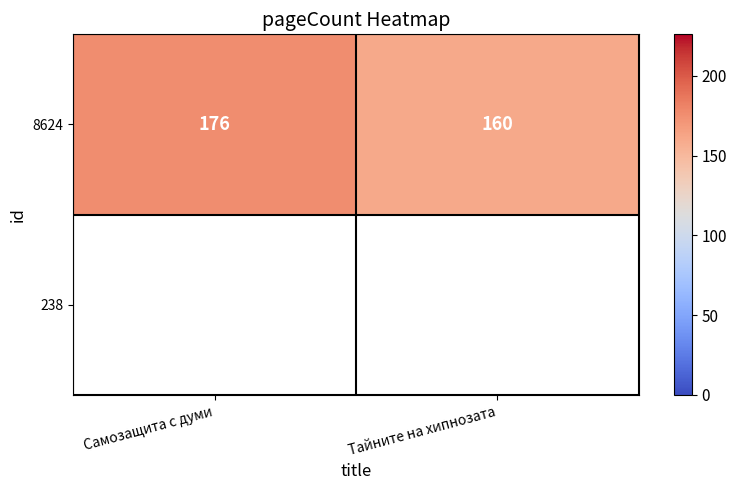

Count the values in the range 160 to 176.

2